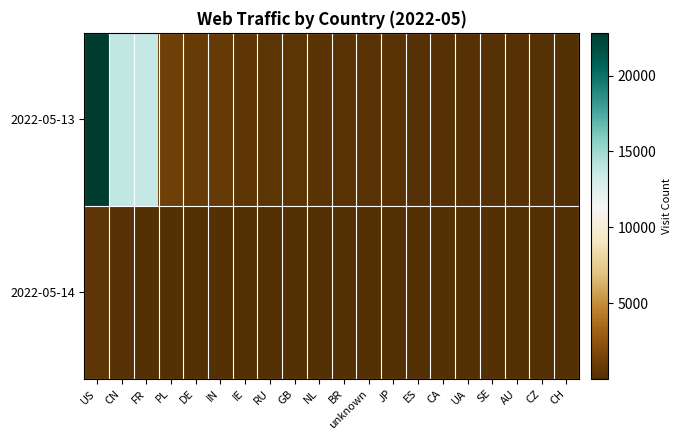

At which category is the sum across all series the highest?

US